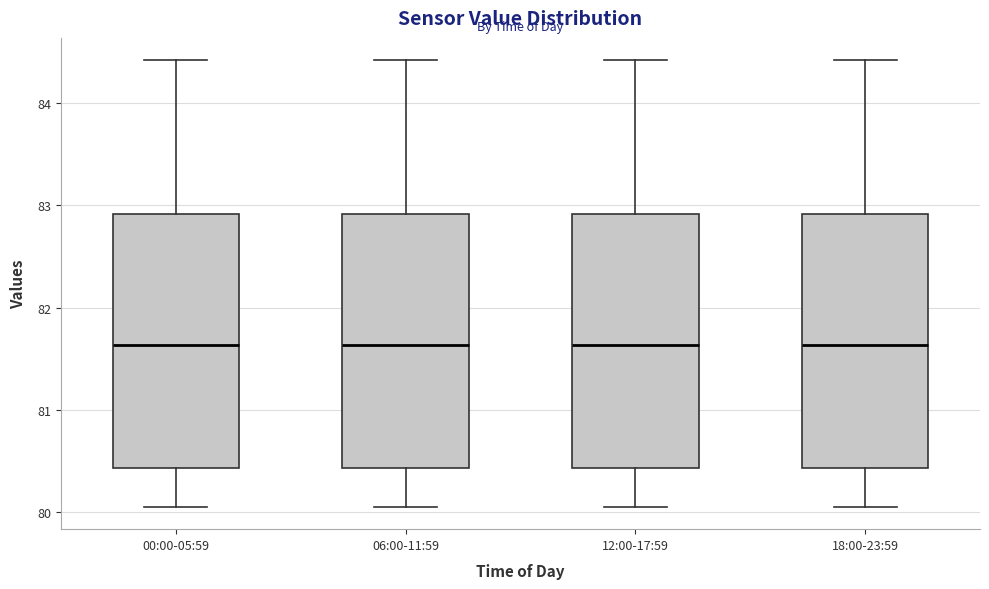

Reading left to right, transcribe this box plot: for each box, give where its median line is, the range the box spans, and where its two whiskers end, as read against the y-axis. The values are not printed on the chart, so give them approximately, as read against the axis.

00:00-05:59: median 81.6, box 80.4 to 82.9, whiskers 80.1 to 84.4
06:00-11:59: median 81.6, box 80.4 to 82.9, whiskers 80.1 to 84.4
12:00-17:59: median 81.6, box 80.4 to 82.9, whiskers 80.1 to 84.4
18:00-23:59: median 81.6, box 80.4 to 82.9, whiskers 80.1 to 84.4